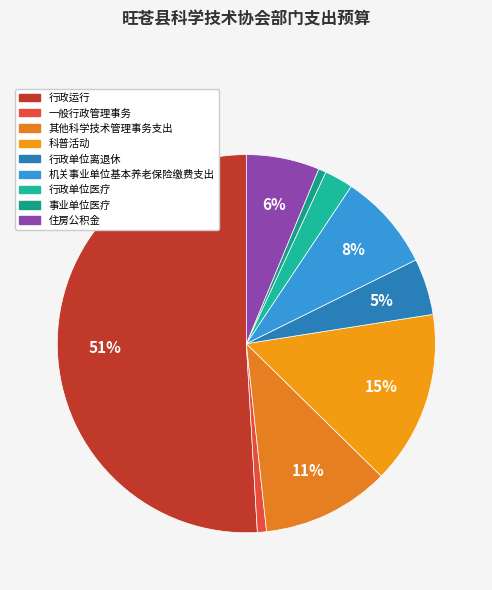

True or false: 科普活动 accounts for 15% of the total.

True